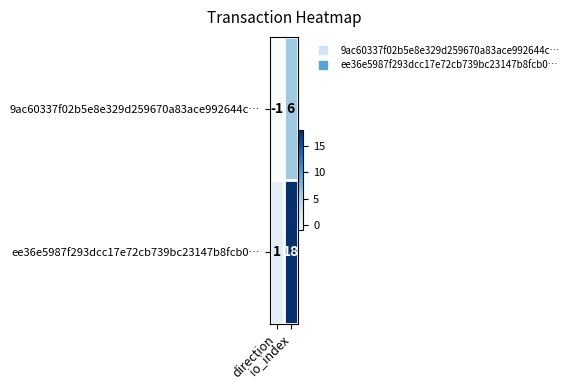

At how many categories does at least one series exceed 8?

1